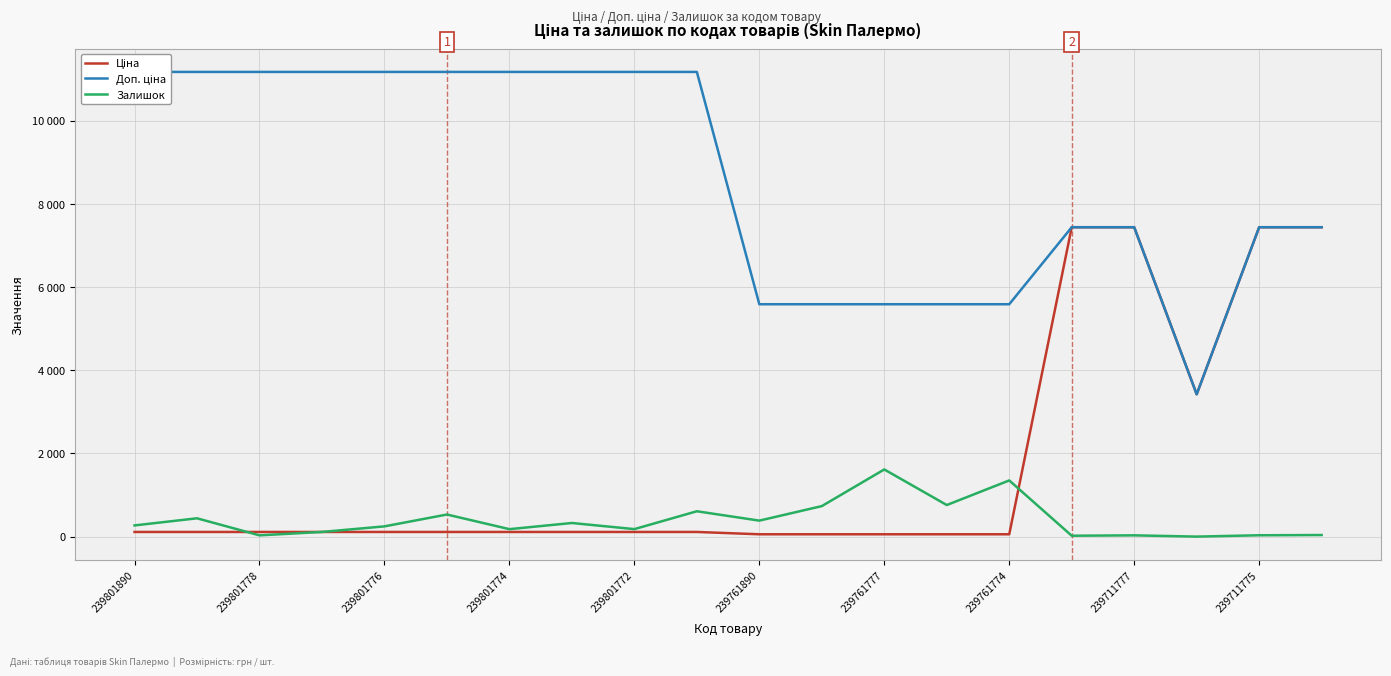

What are all the series names shown in the legend?

Ціна, Доп. ціна, Залишок